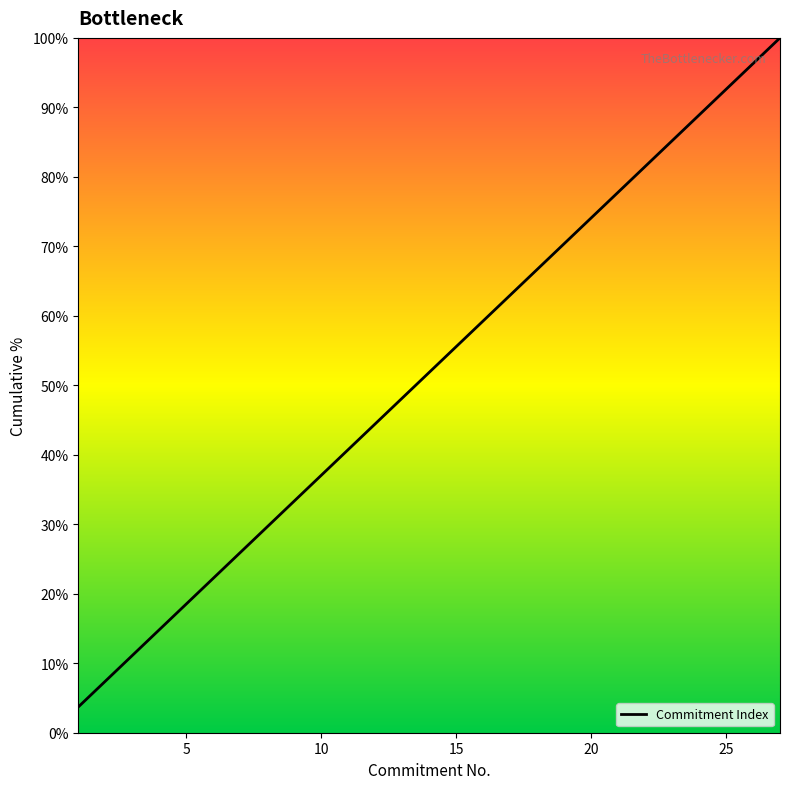

What is the minimum value shown in the chart?

3.7